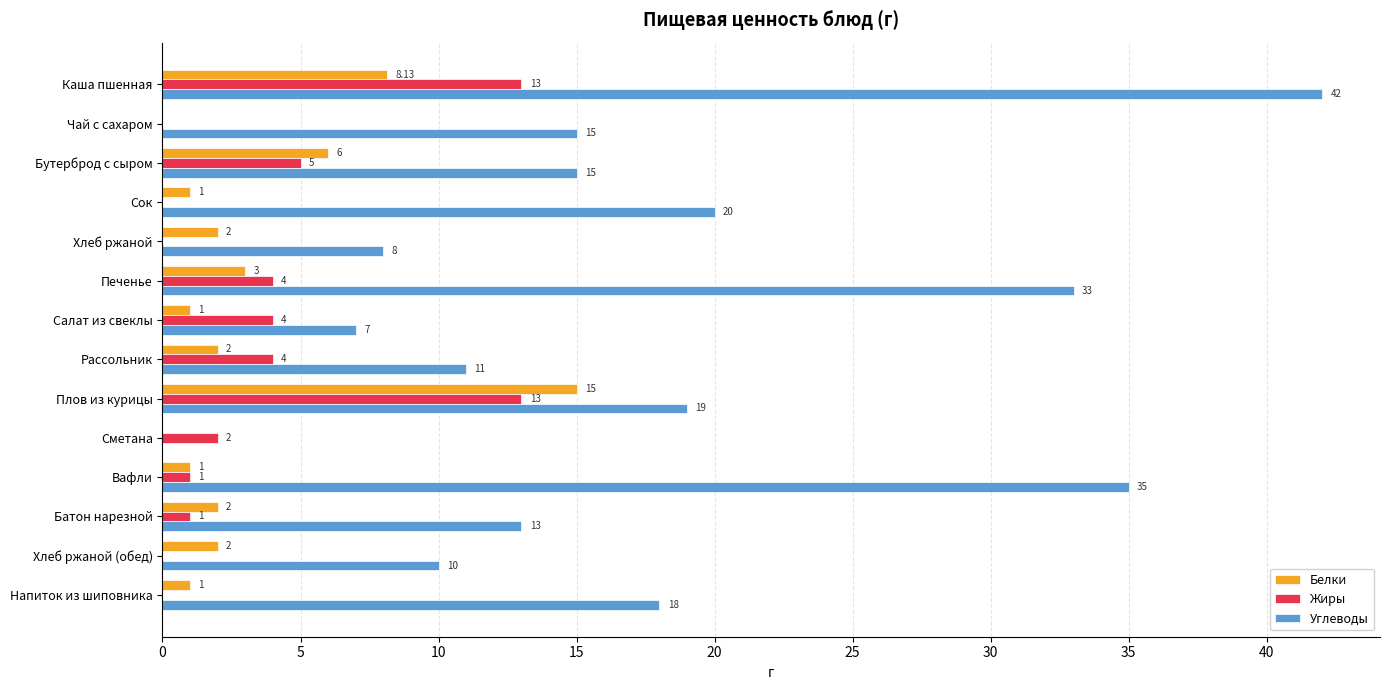

At which category is the sum across all series the highest?

Каша пшенная